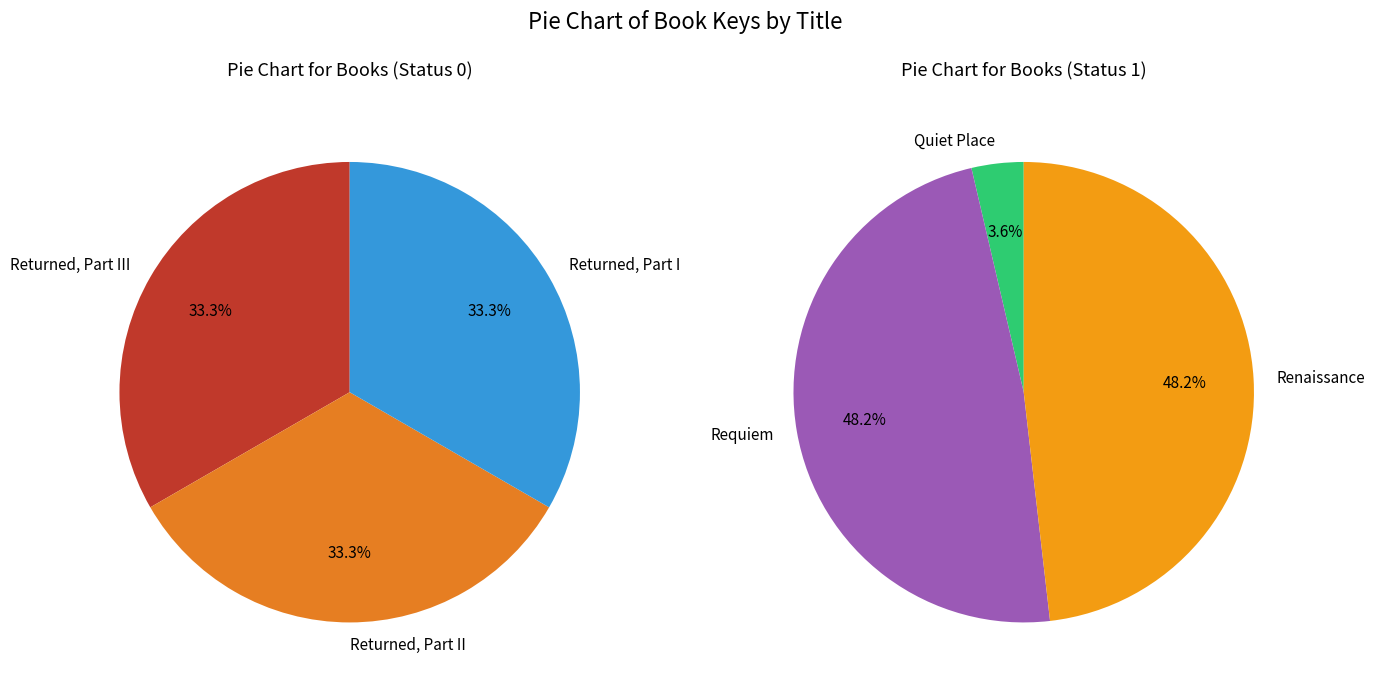

Is there any slice that represents more than half of the pie?

No